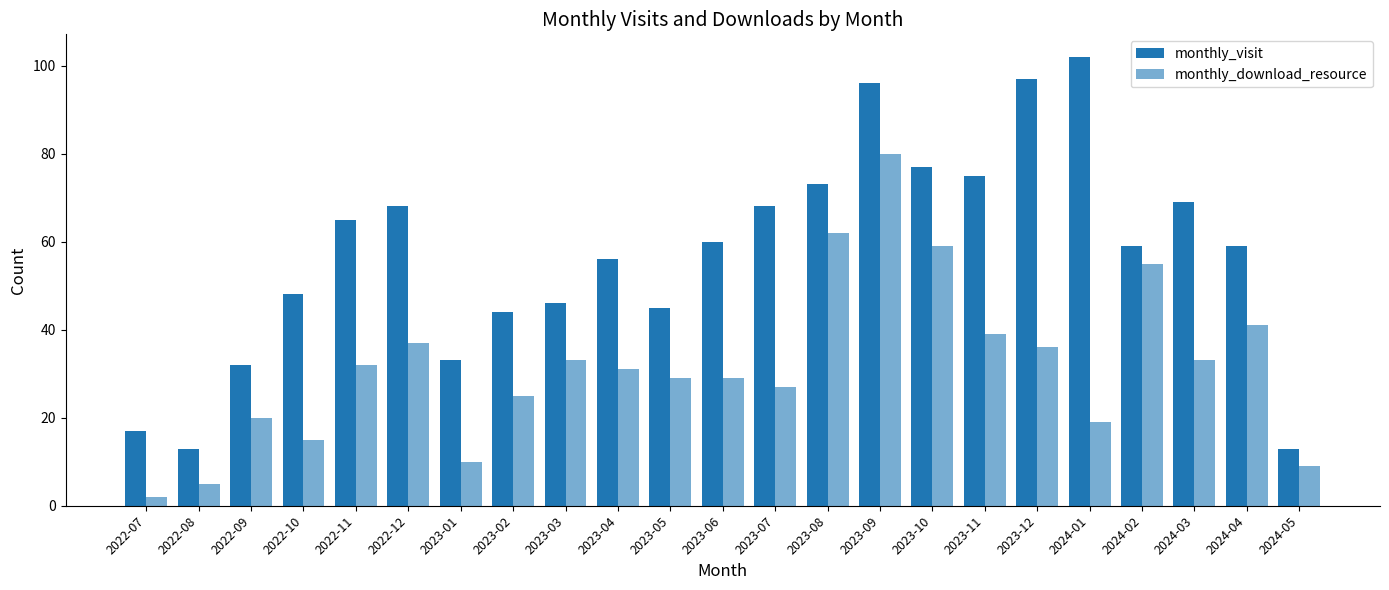

What is the total value across all series at 2023-02?

69